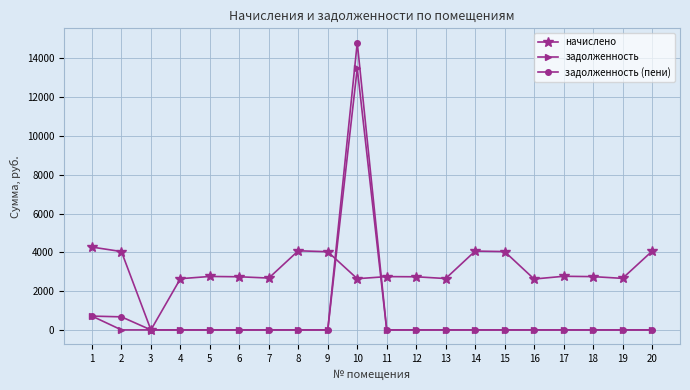

What is the value of the начислено point at the 9th from the left?

4032.4